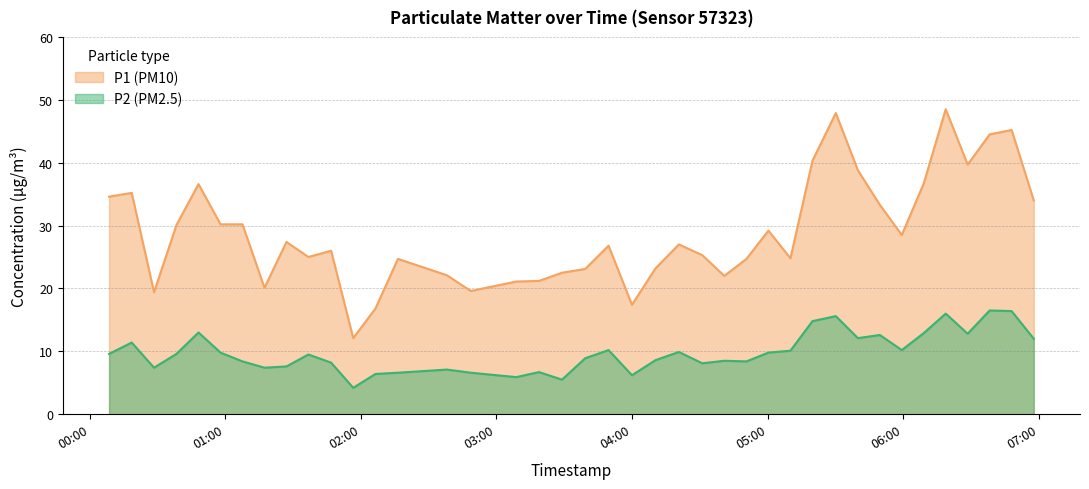

What is the highest value of the P2 series?

16.5